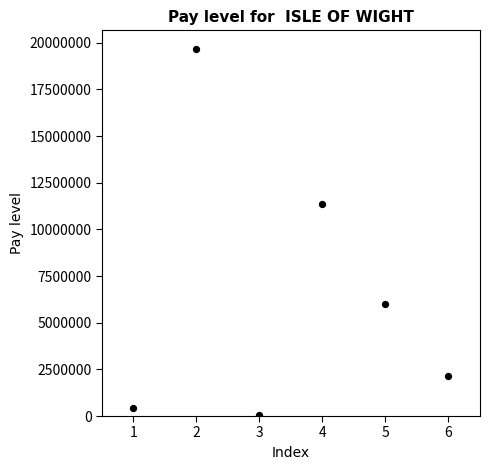

What Y value in the scatter plot is closest to 9858378?

11357588.9